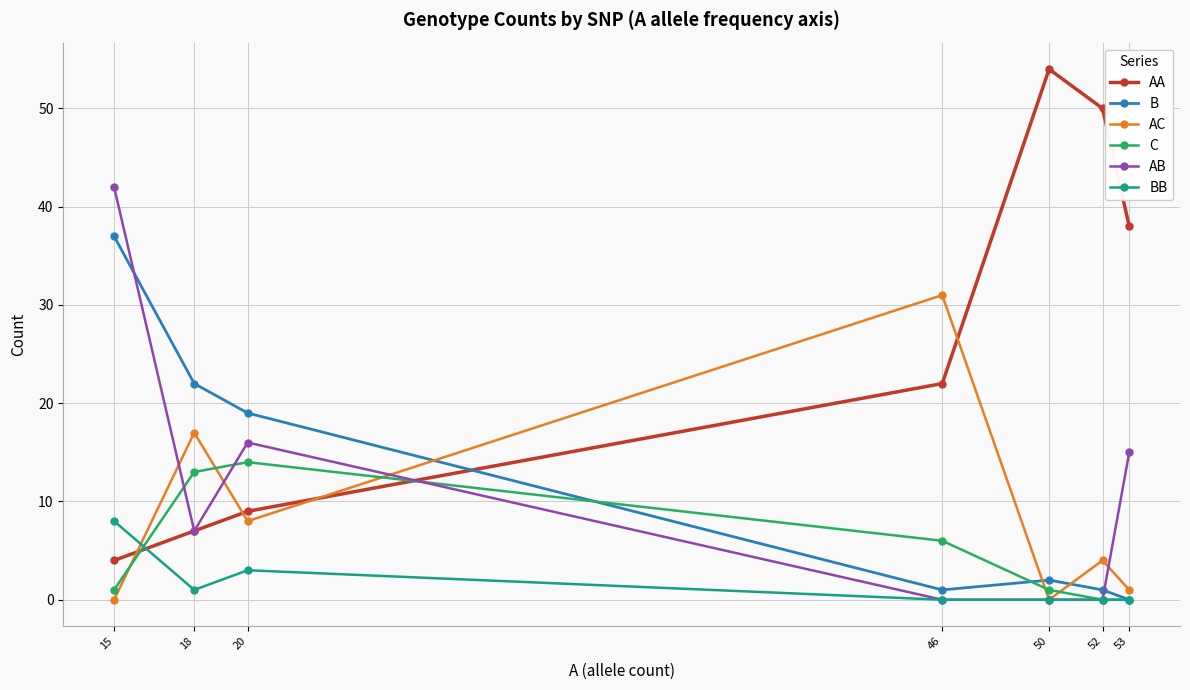

True or false: AC and AA intersect in this chart.

True